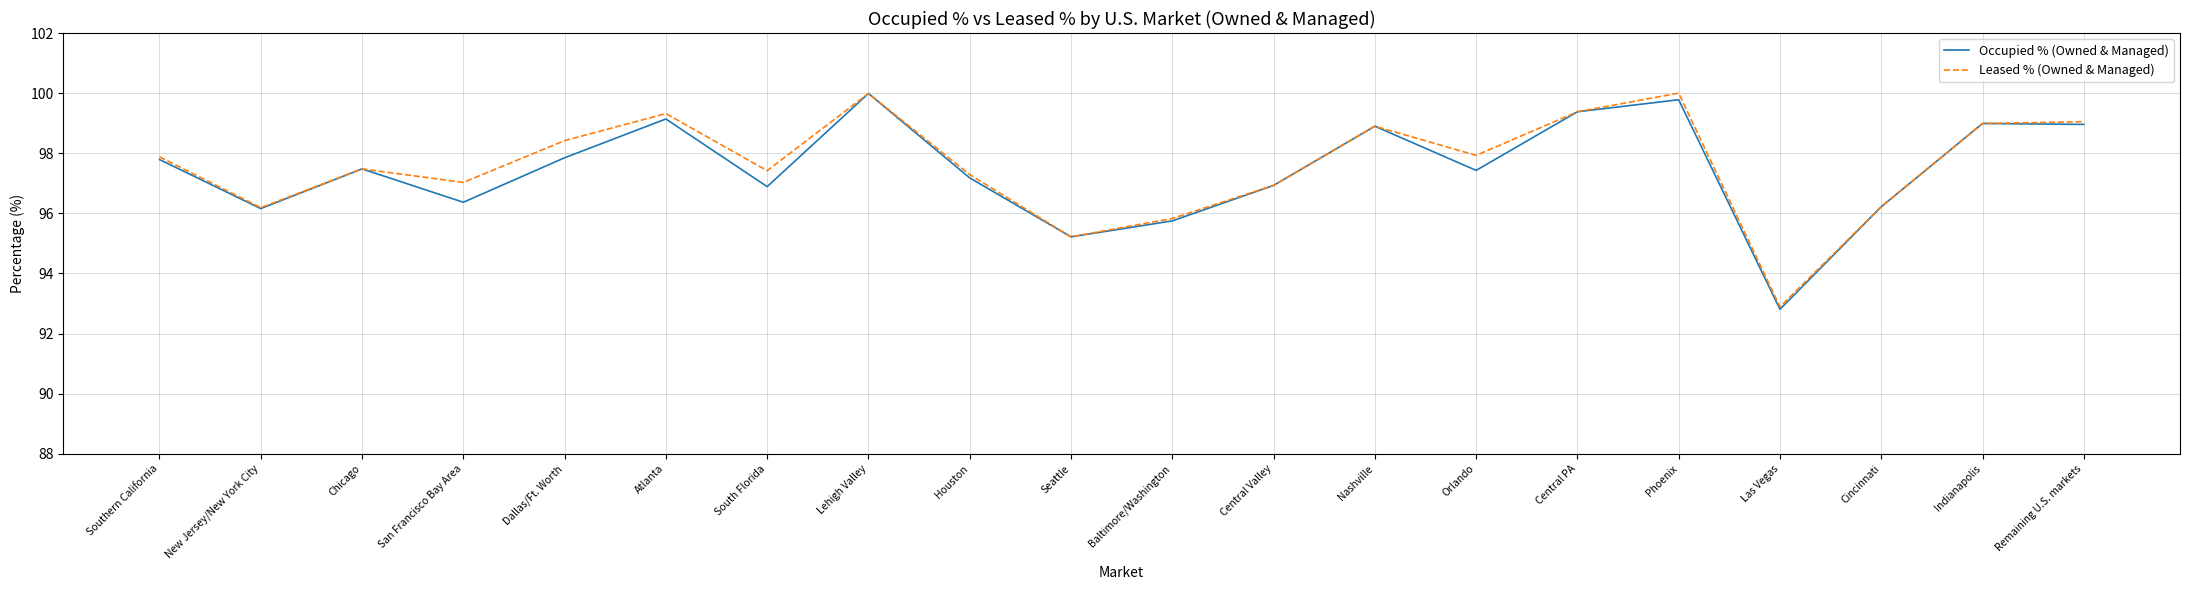

Which category has the lowest value across all series?

Las Vegas